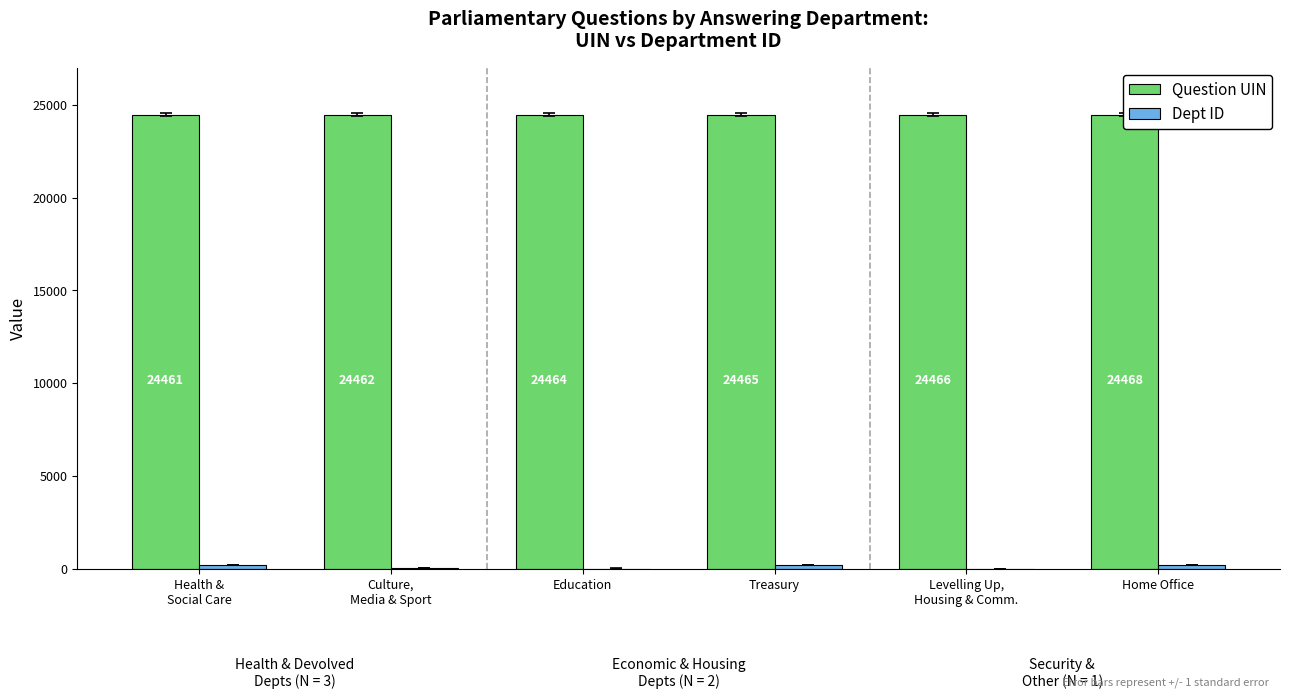

What is the difference between the maximum and minimum values in the Dept ID series?

216